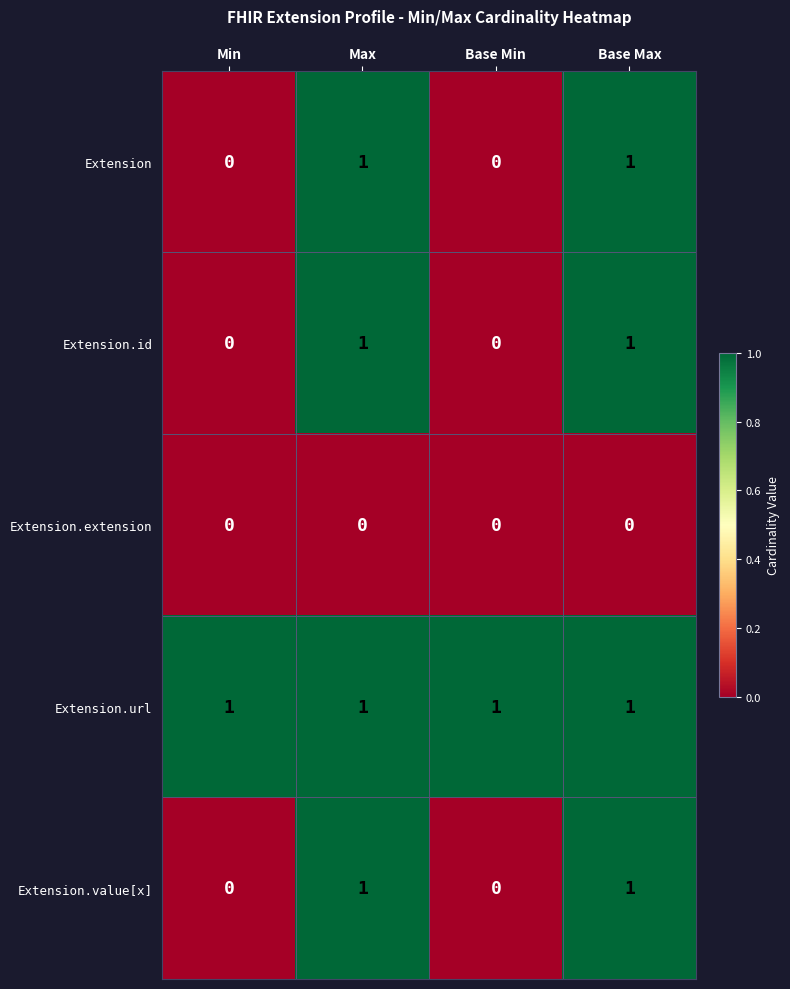

Reading right to left, transcribe all the data shown in this chart.

Extension: Base Max=1	Base Min=0	Max=1	Min=0
Extension.id: Base Max=1	Base Min=0	Max=1	Min=0
Extension.extension: Base Max=0	Base Min=0	Max=0	Min=0
Extension.url: Base Max=1	Base Min=1	Max=1	Min=1
Extension.value[x]: Base Max=1	Base Min=0	Max=1	Min=0